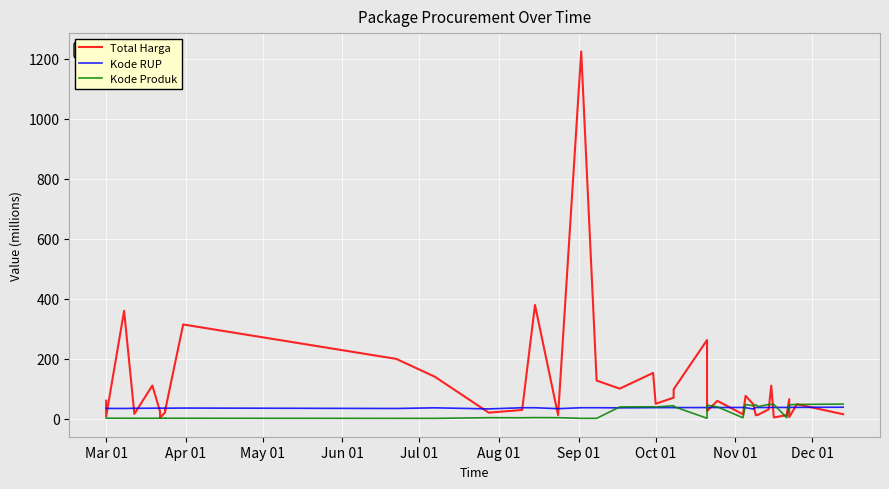

List the series in order of their peak value, lowest first.

Kode RUP, Kode Produk, Total Harga